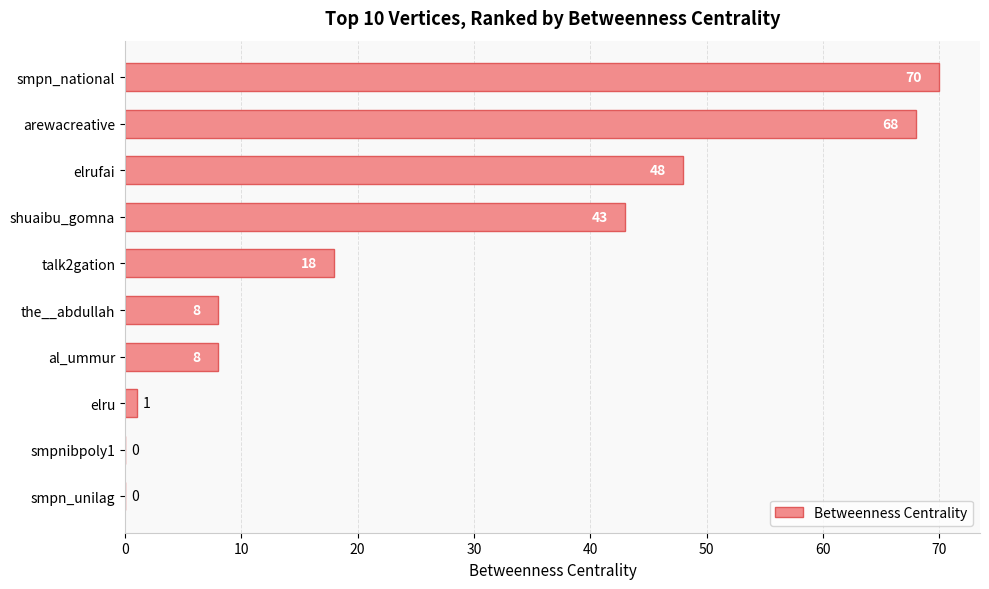

What is the change in value from smpn_national to smpnibpoly1?

-70